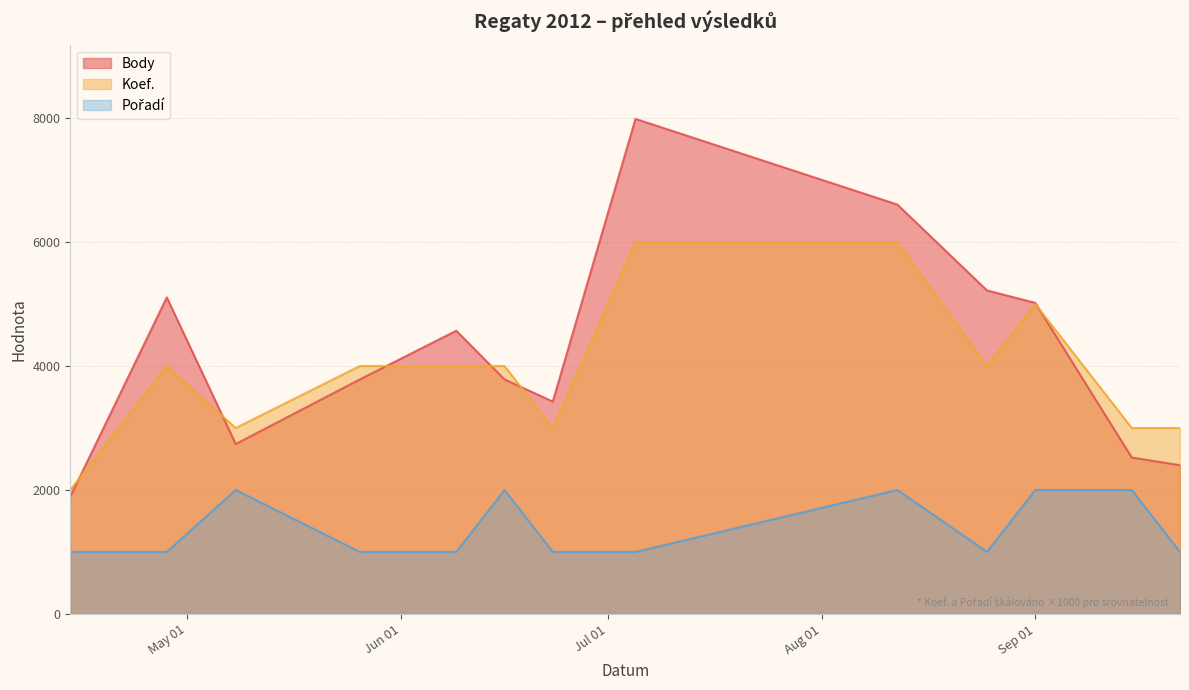

True or false: Pořadí and Koef. intersect in this chart.

False